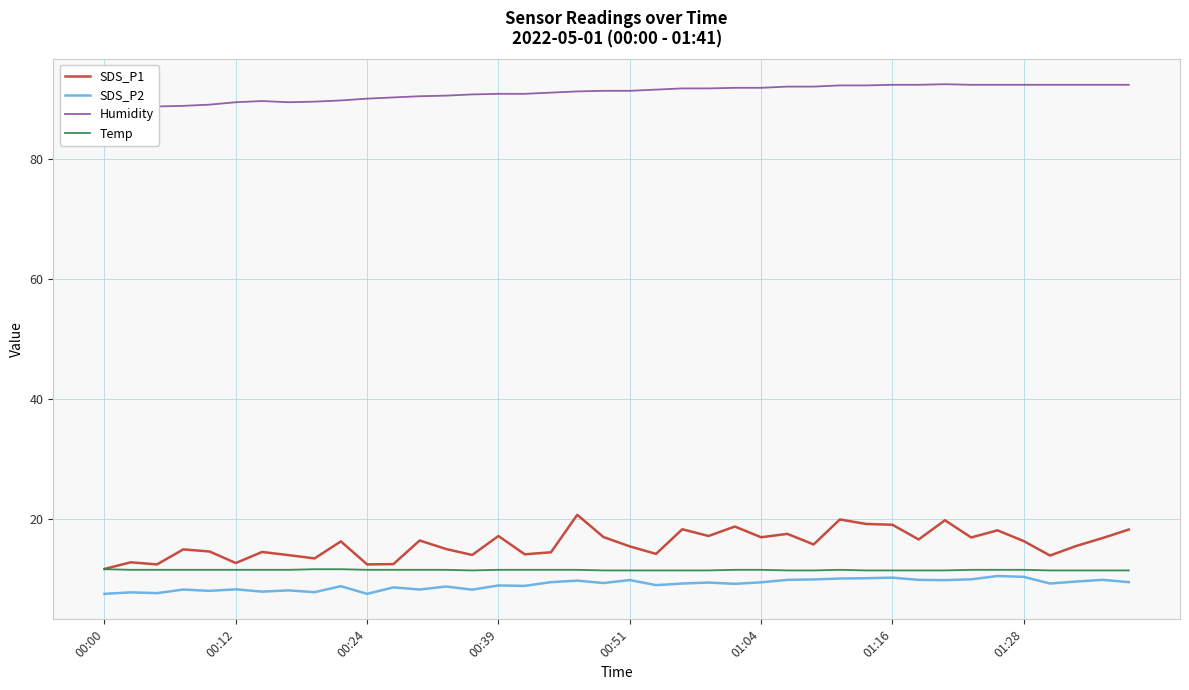

How many categories are shown in the chart?

40